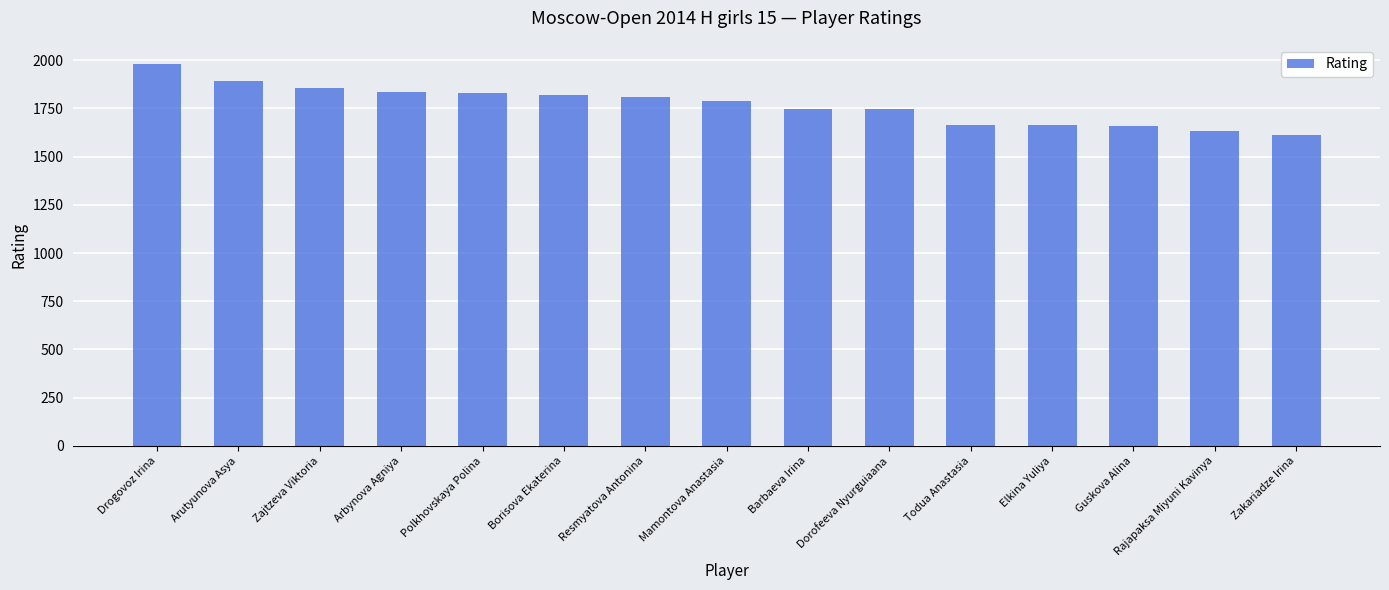

Approximately how many times larger is the value at Rajapaksa Miyuni Kavinya compared to Zakariadze Irina?

1.0